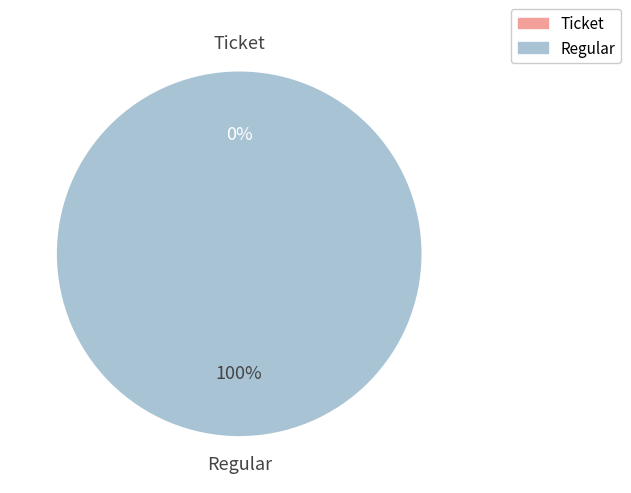

Is there a majority slice in this chart?

Yes